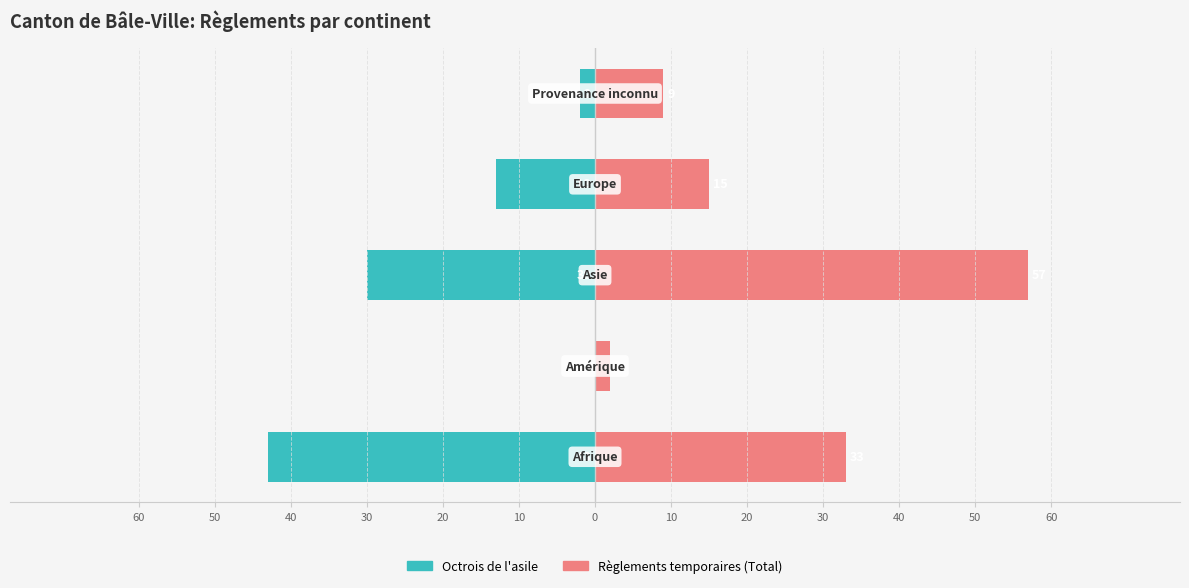

What is the maximum value for Règlements temporaires (Total)?

57